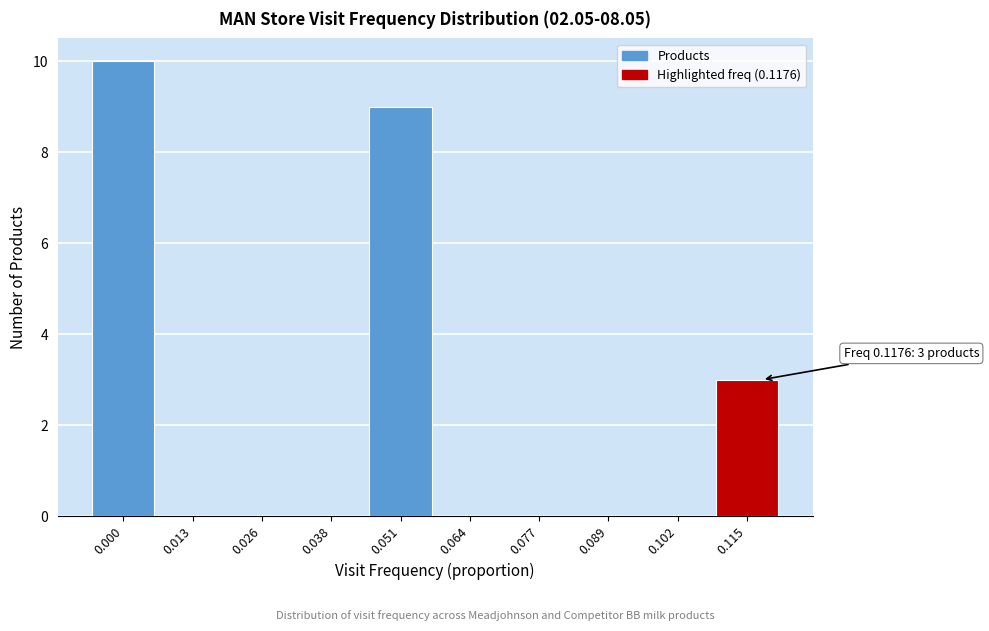

Reading right to left, list all the values displayed in this chart.

0.115=3	0.102=0	0.089=0	0.077=0	0.064=0	0.051=9	0.038=0	0.026=0	0.013=0	0.000=10